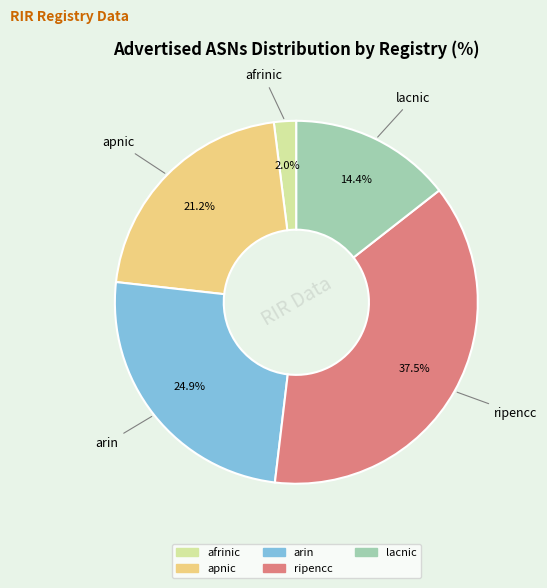

How many segments does this pie chart have?

5